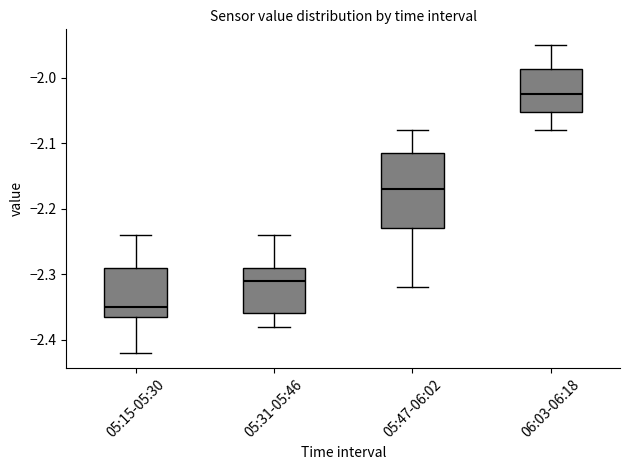

Reading left to right, transcribe this box plot: for each box, give where its median line is, the range the box spans, and where its two whiskers end, as read against the y-axis. The values are not printed on the chart, so give them approximately, as read against the axis.

05:15-05:30: median -2.35, box -2.36 to -2.29, whiskers -2.42 to -2.24
05:31-05:46: median -2.31, box -2.36 to -2.29, whiskers -2.38 to -2.24
05:47-06:02: median -2.17, box -2.23 to -2.11, whiskers -2.32 to -2.08
06:03-06:18: median -2.02, box -2.05 to -1.99, whiskers -2.08 to -1.95